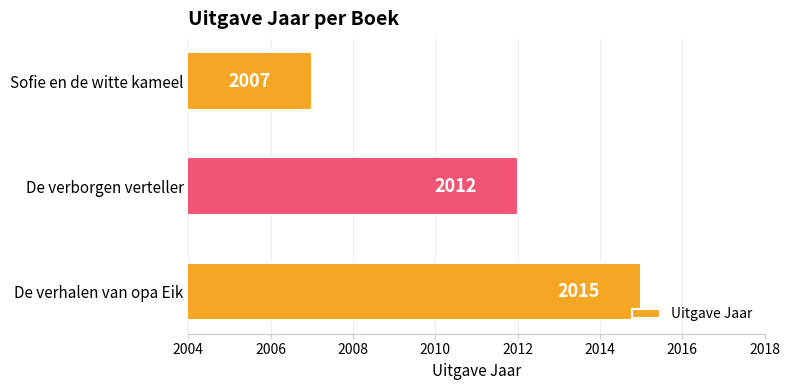

At which label is the value closest to 2011?

De verborgen verteller